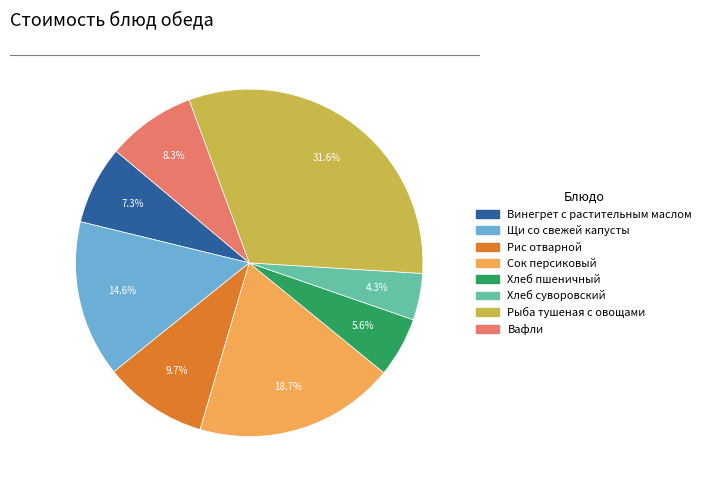

Which slice is the largest?

Рыба тушеная с овощами